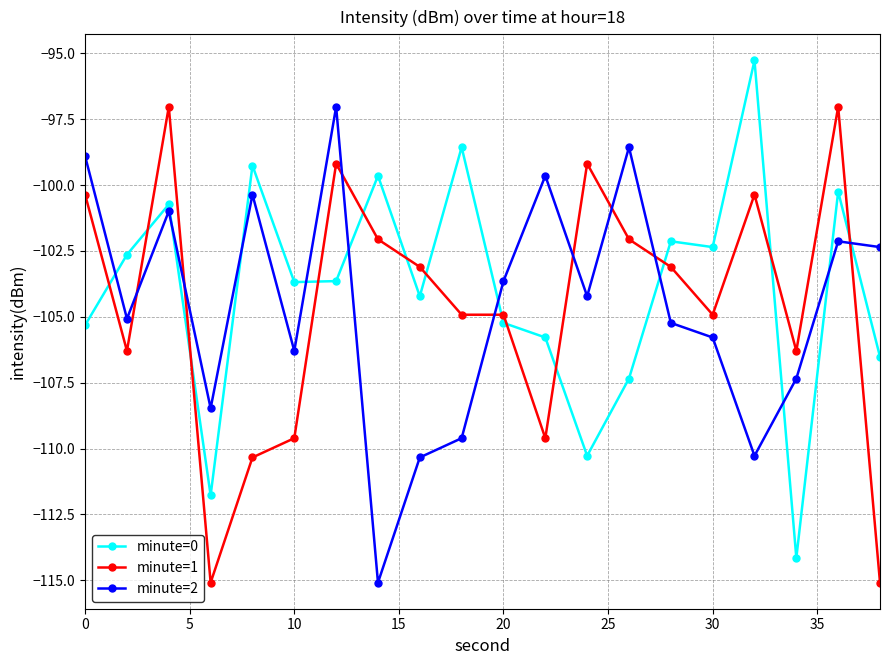

What is the difference between the maximum and minimum values in the minute=0 series?

18.9